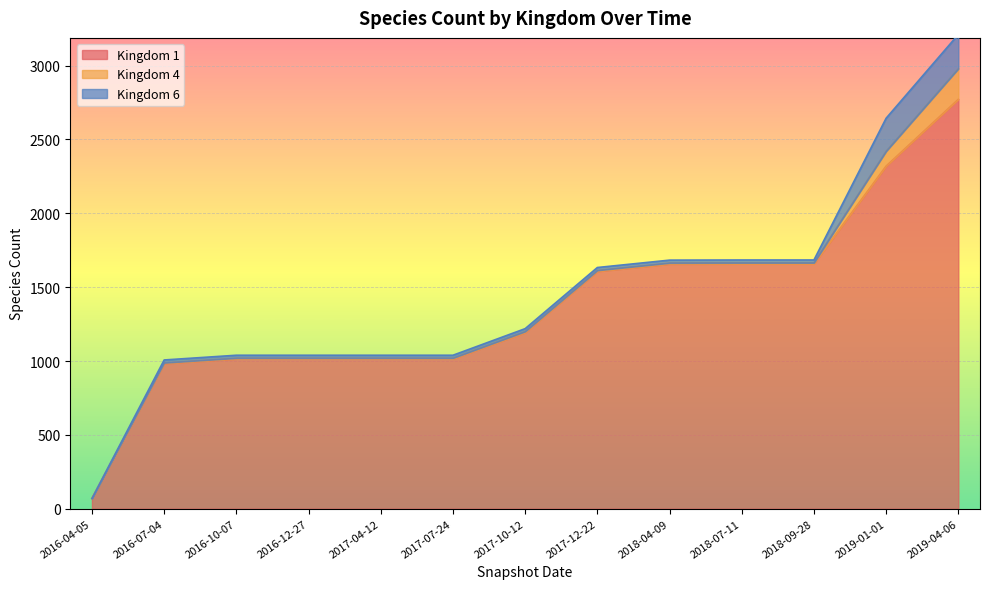

Is it true that 4 equals 7 at 2018-07-11?

True